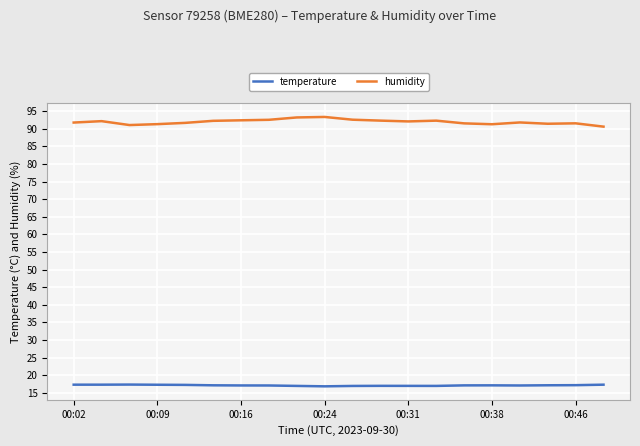

True or false: temperature and humidity intersect in this chart.

False